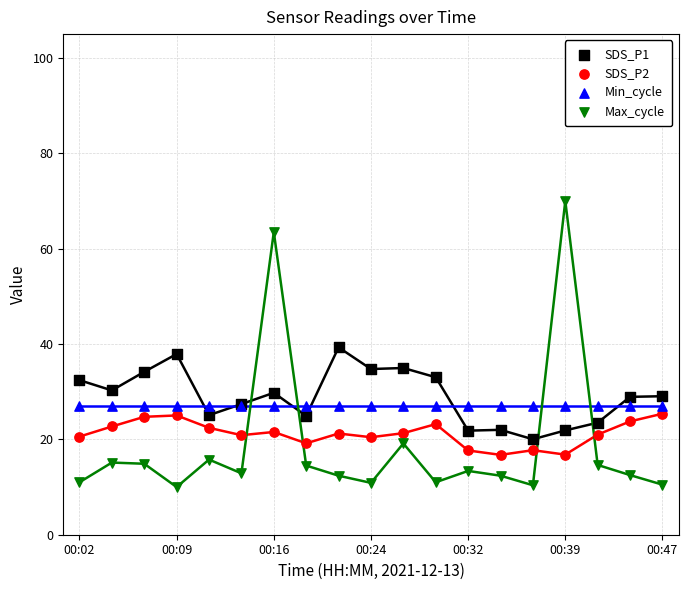

Which series reaches the minimum Y coordinate?

Max_cycle